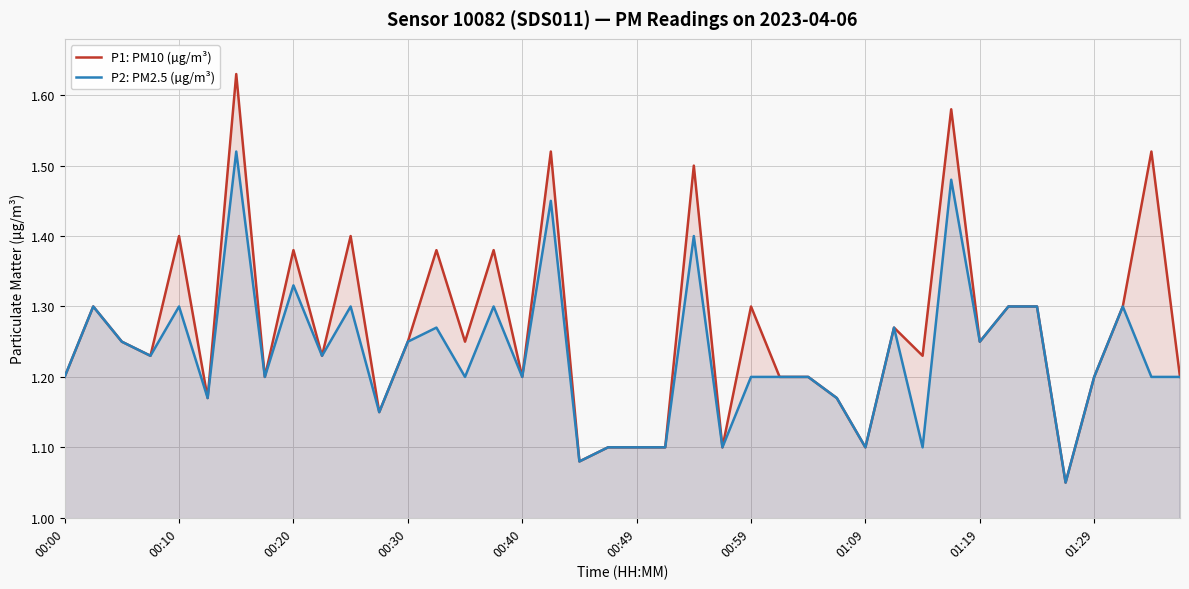

Rank the series by their average value, from lowest to highest.

P2: PM2.5 (µg/m³), P1: PM10 (µg/m³)